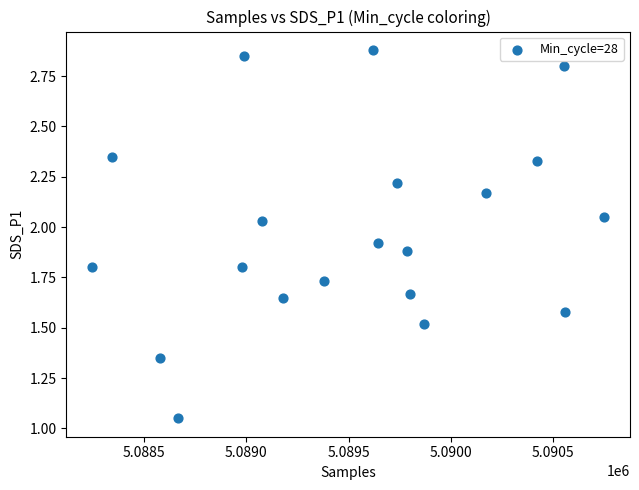

What is the range of X values (max minus min)?

2507.0